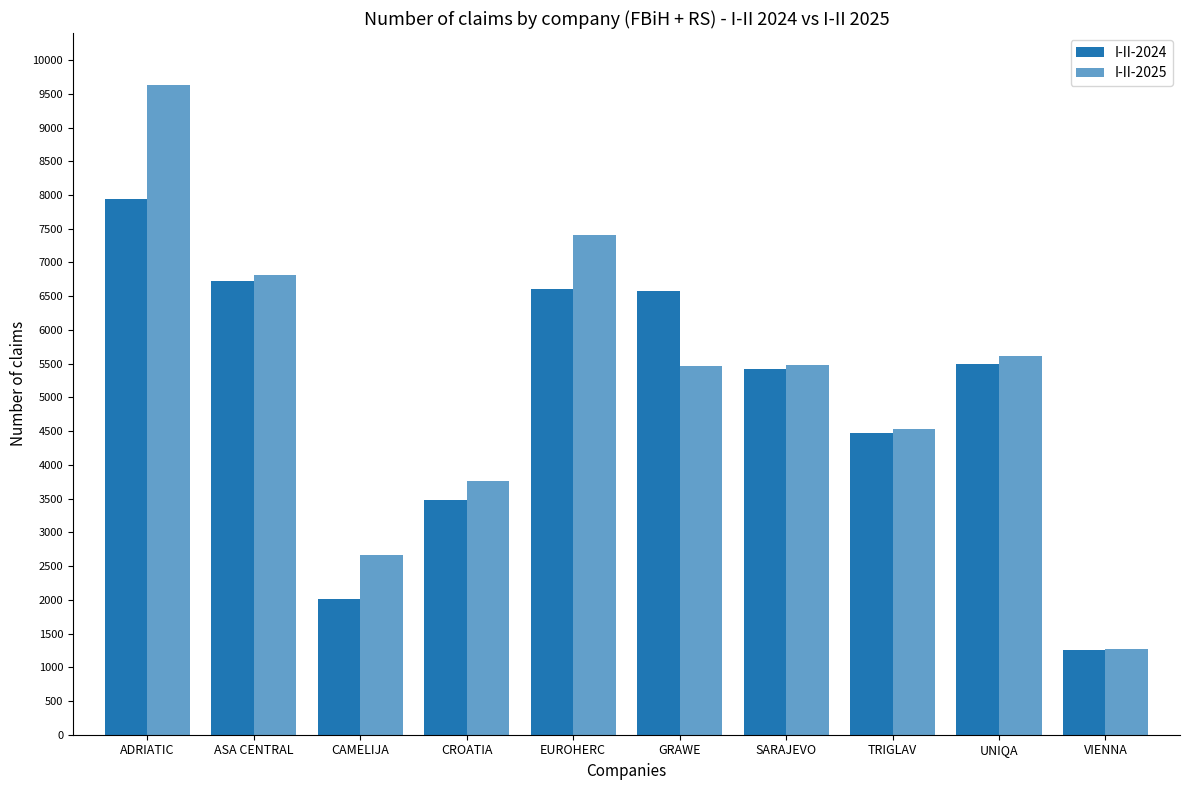

What is the value of the I-II-2024 bar at the 9th from the left?

5488